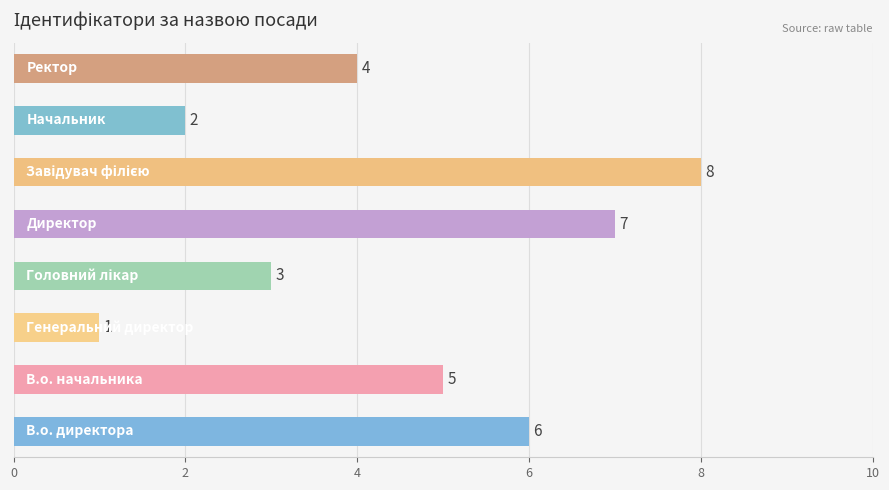

What is the minimum value shown in the chart?

1